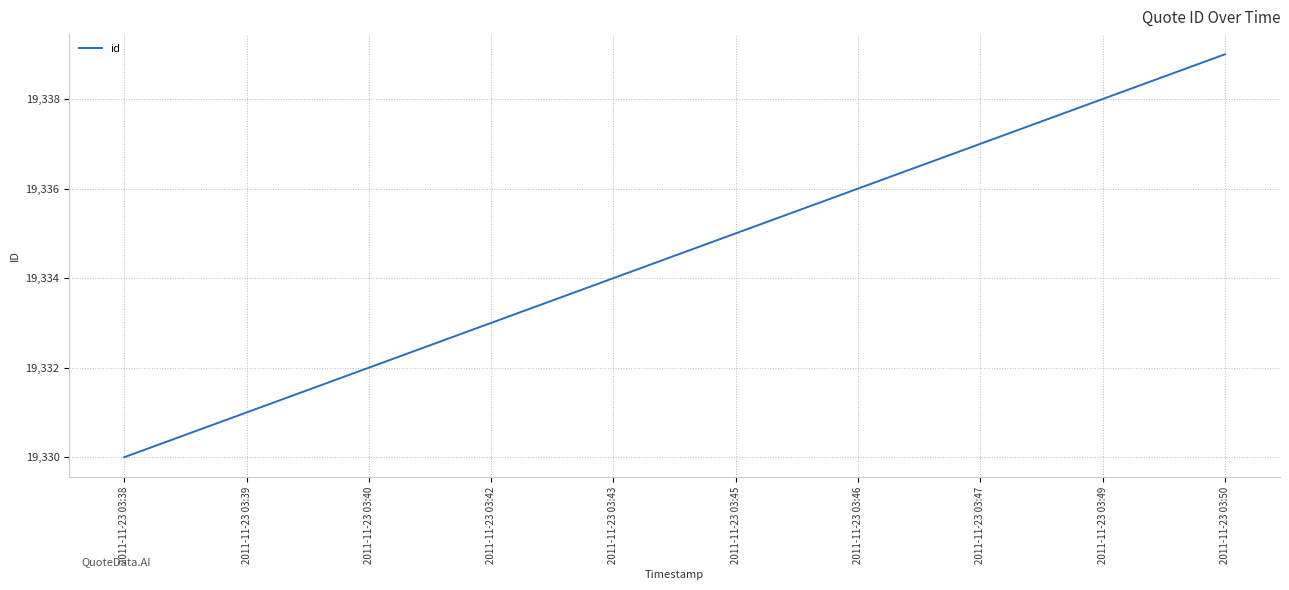

Count the number of data series in this chart.

1